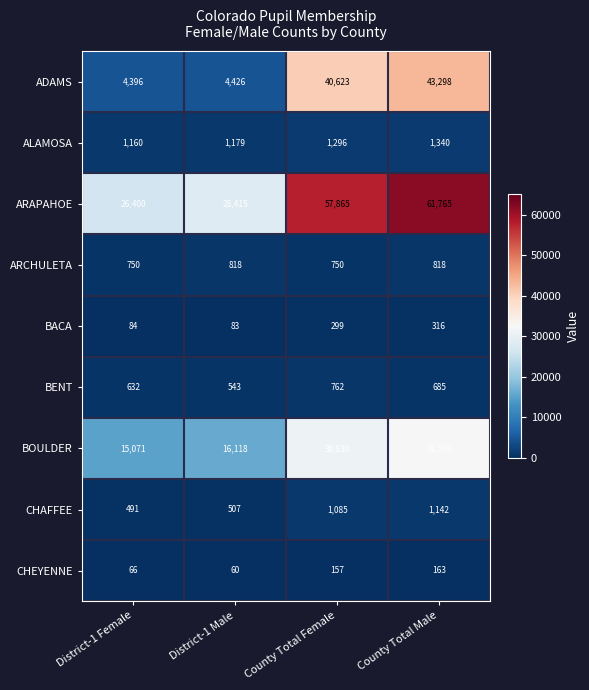

Count the number of categories in the chart.

4